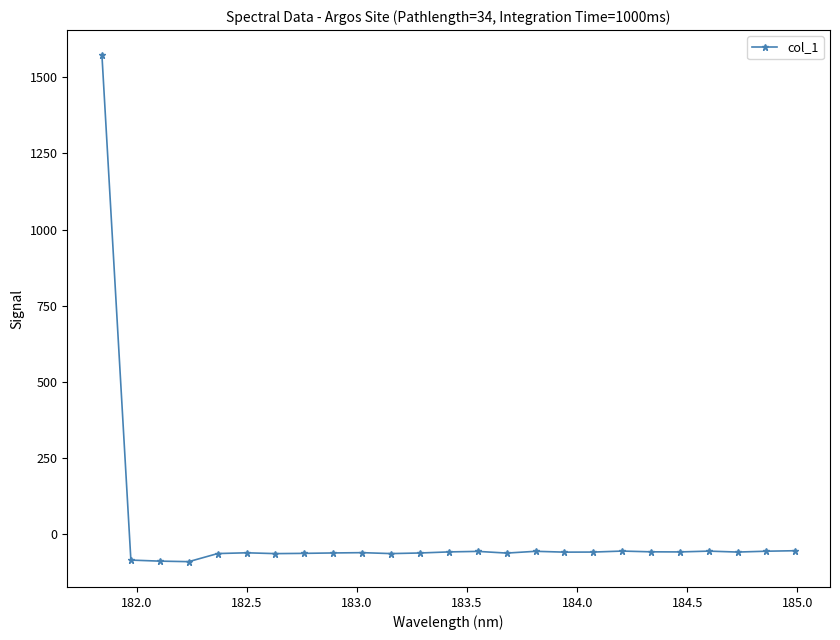

What is the minimum value shown in the chart?

-89.2